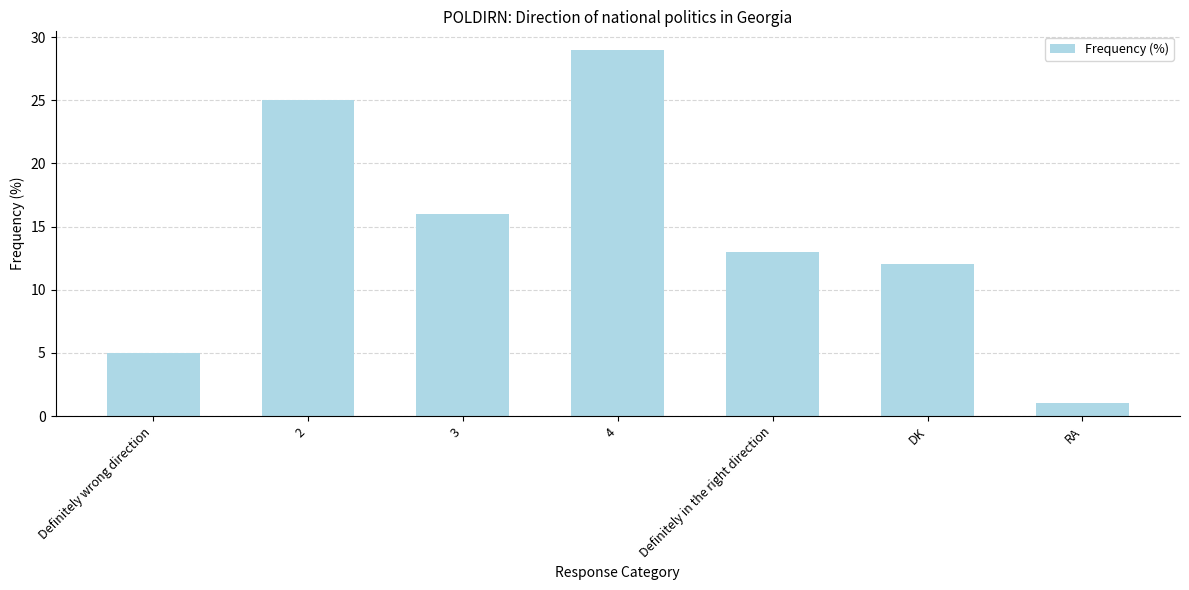

The value at 4 is 29. True or false?

True